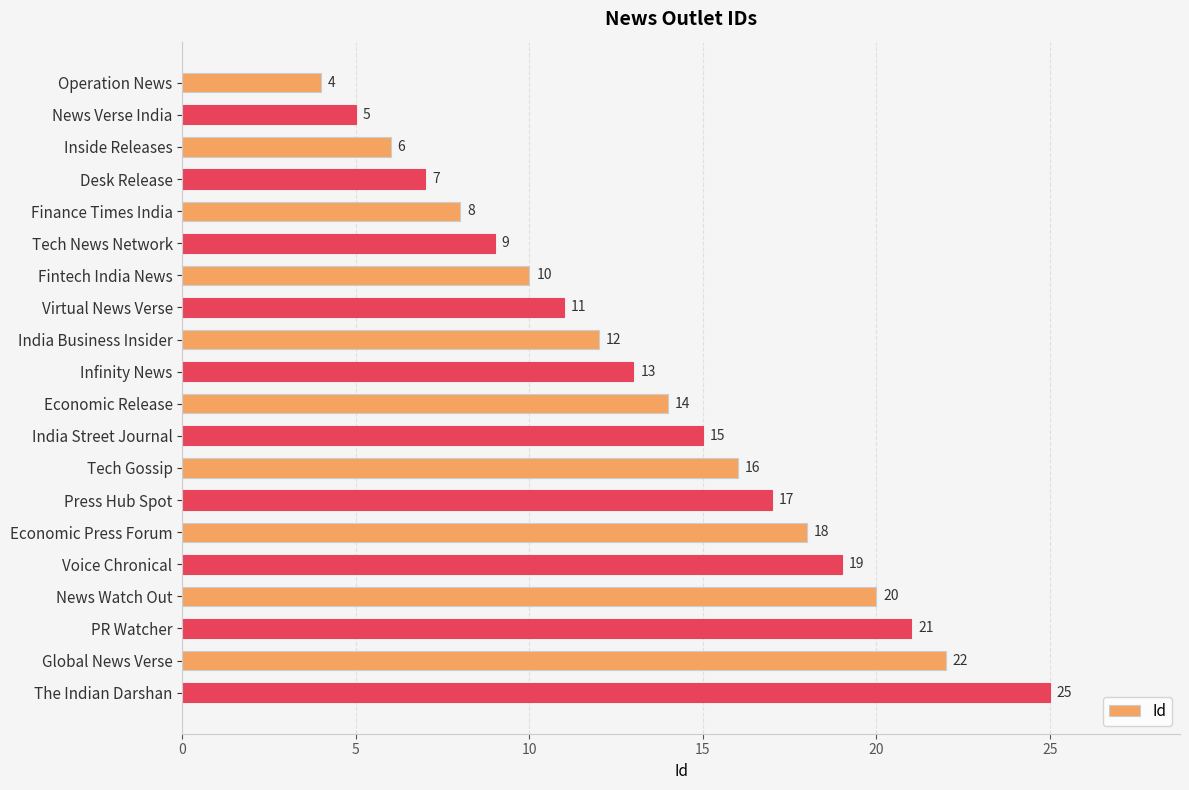

What is the value of the 8th bar from the top?

11